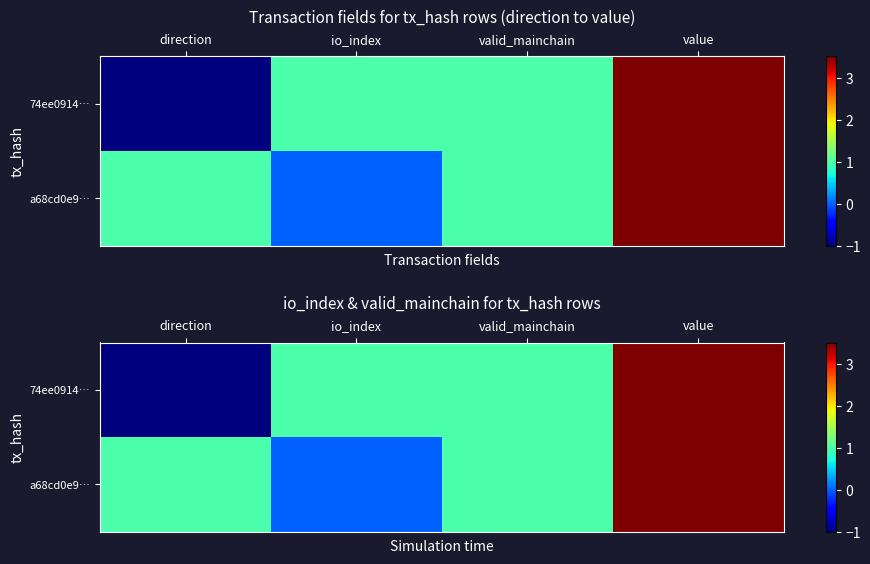

At value, list the series in order from smallest to largest.

74ee0914…, a68cd0e9…